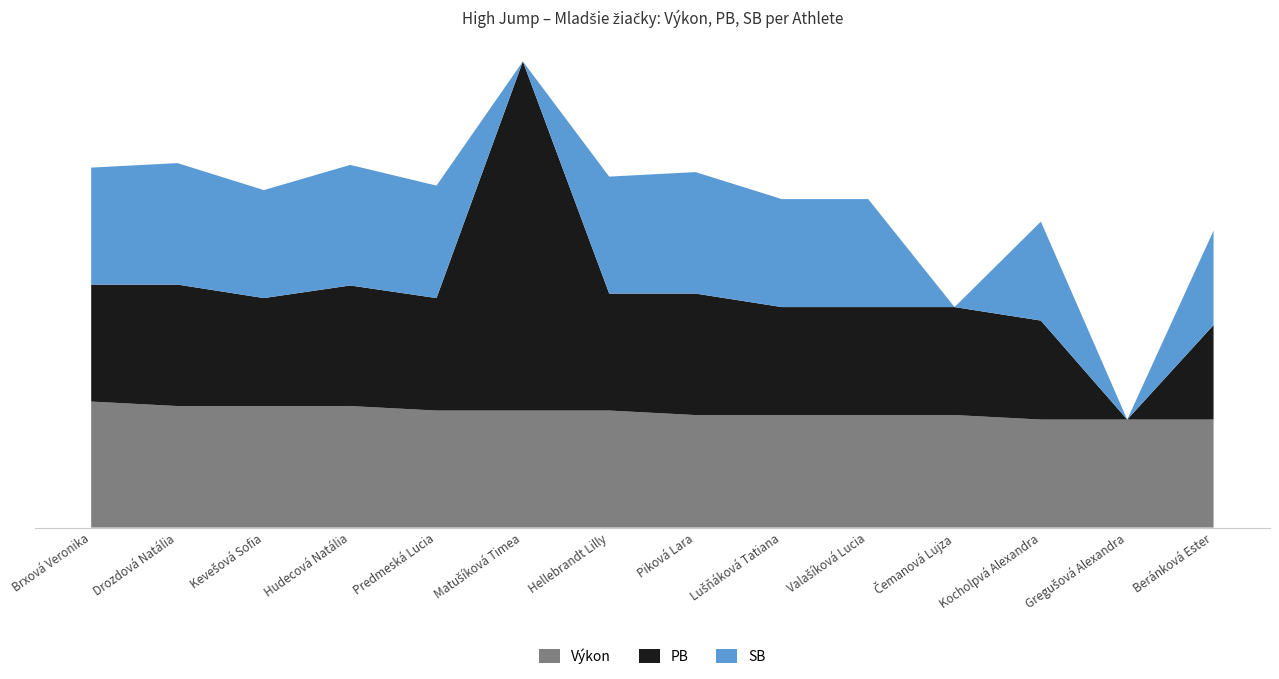

Reading left to right, list all the values displayed in this chart.

Výkon: 140	135	135	135	130	130	130	125	125	125	125	120	120	120
PB: 130	135	120	134	125	388	130	135	120	120	120	110	0	105
SB: 130	135	120	134	125	0	130	135	120	120	0	110	0	105